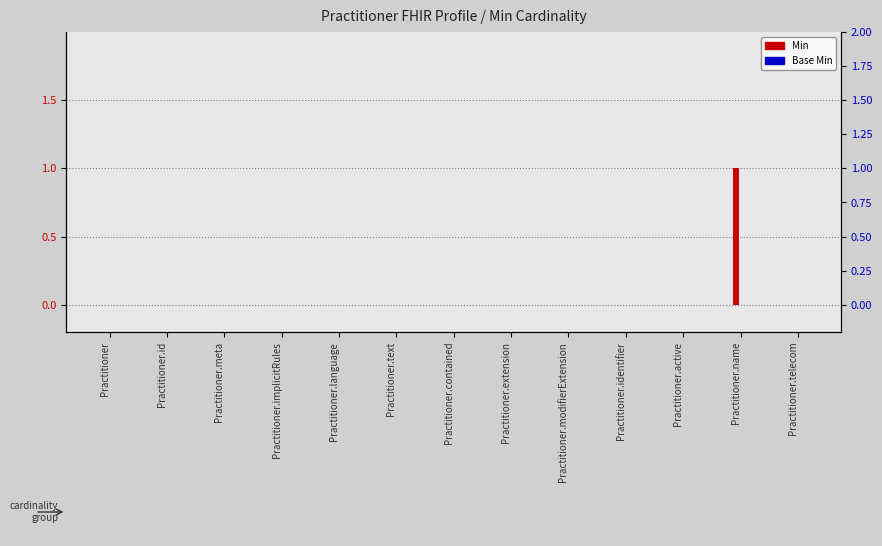

What position from the left is Practitioner?

1